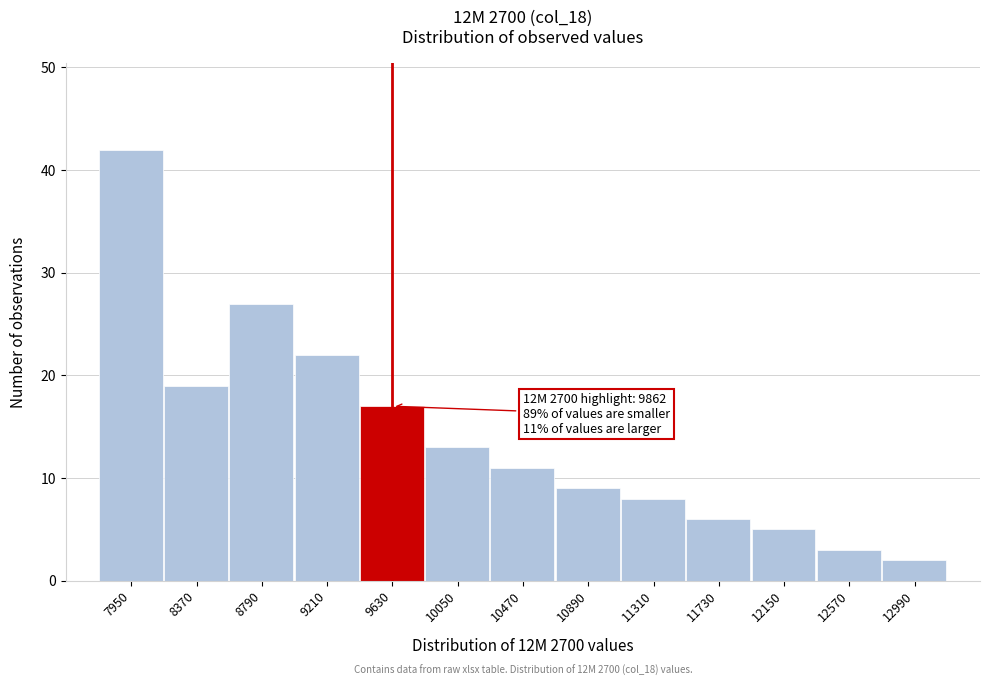

Reading left to right, list all the values displayed in this chart.

42	19	27	22	17	13	11	9	8	6	5	3	2